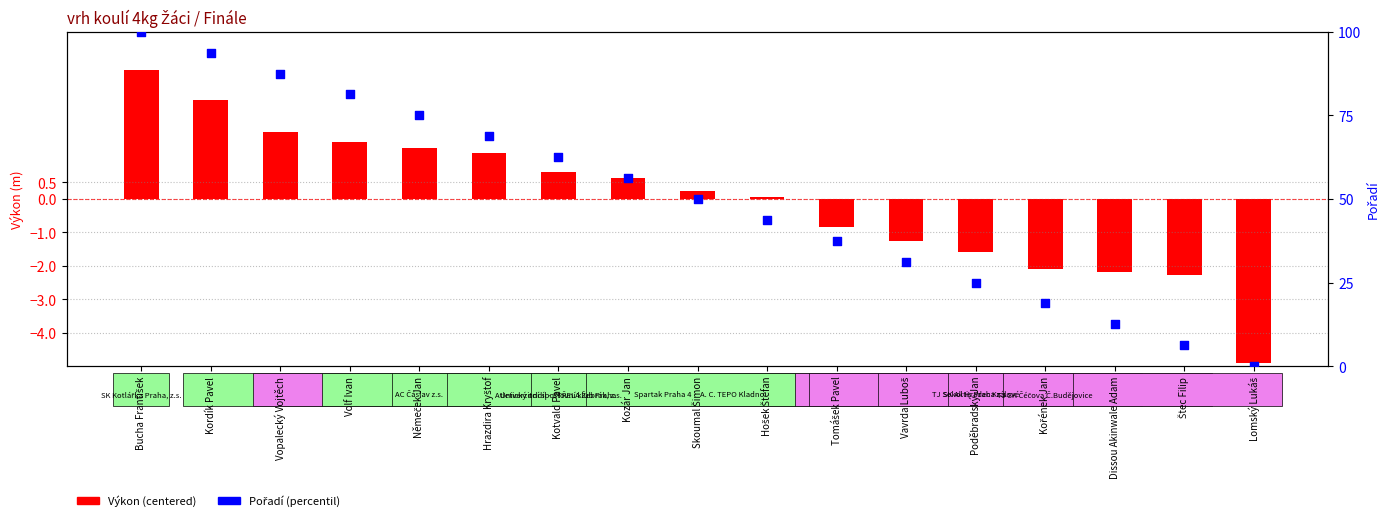

Which series has the largest Y range (max minus min)?

Pořadí (percentil)